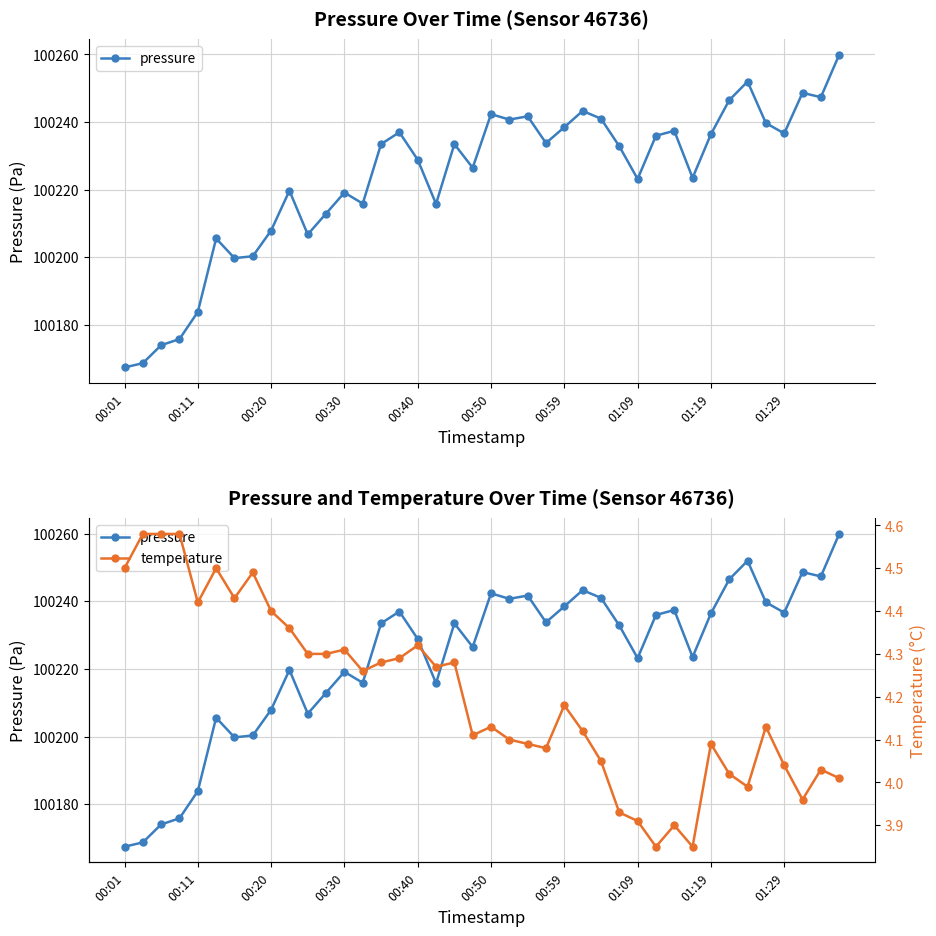

How many categories are shown in the chart?

40